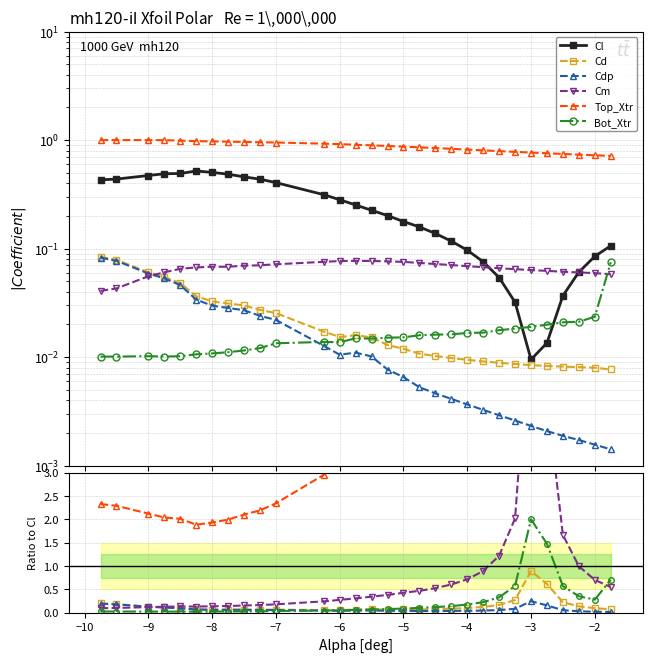

How many data points does each series have?

30